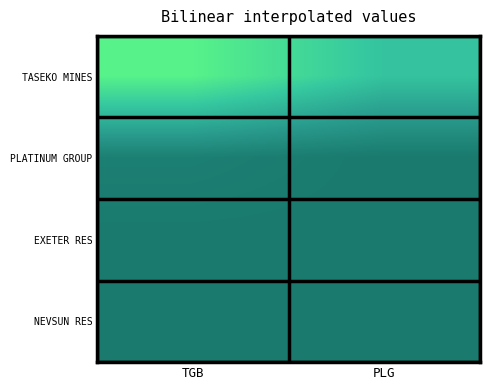

Which label corresponds to the largest value in the chart?

TGB